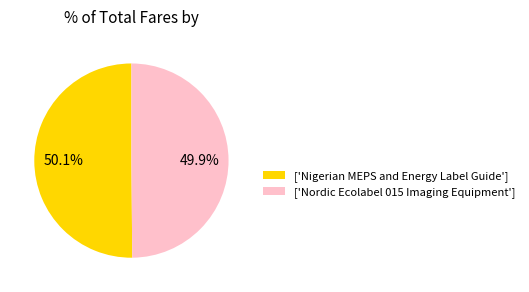

What percentage is NOT represented by ['Nordic Ecolabel 015 Imaging Equipment']?

50.1%